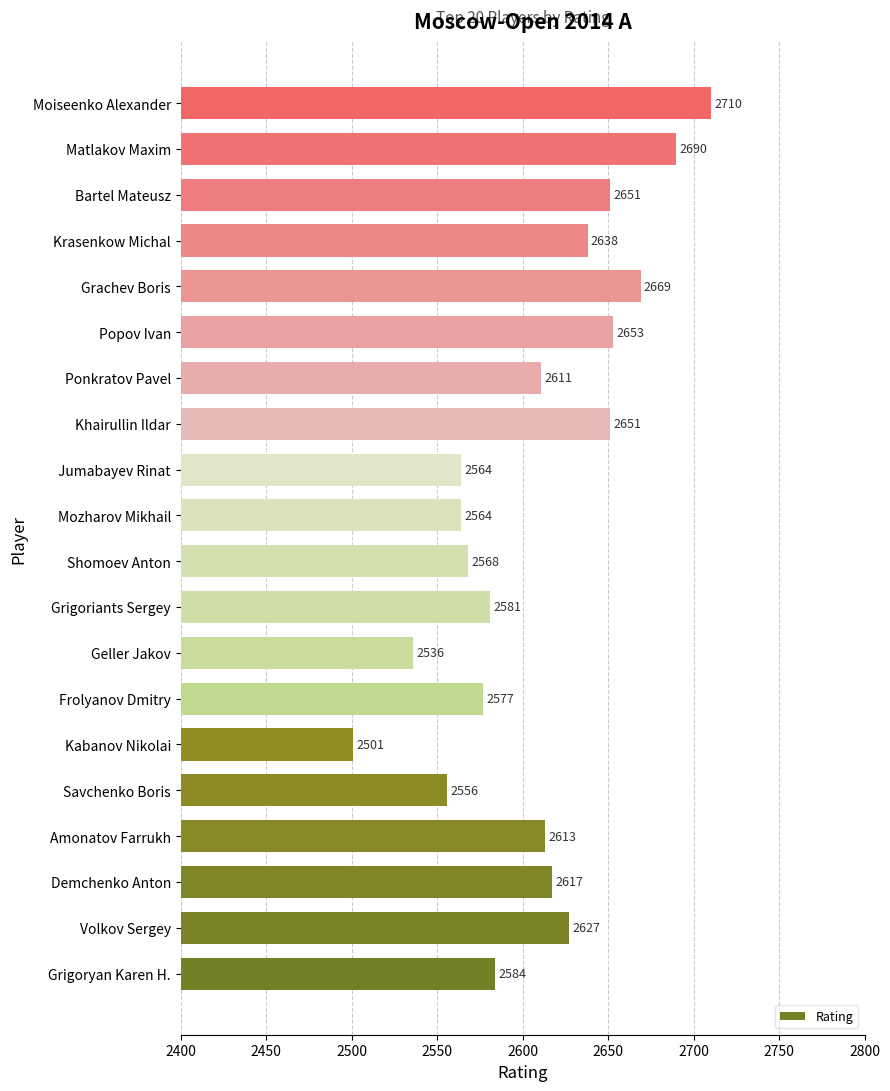

What is the ratio of the value at Popov Ivan to the value at Jumabayev Rinat?

1.0